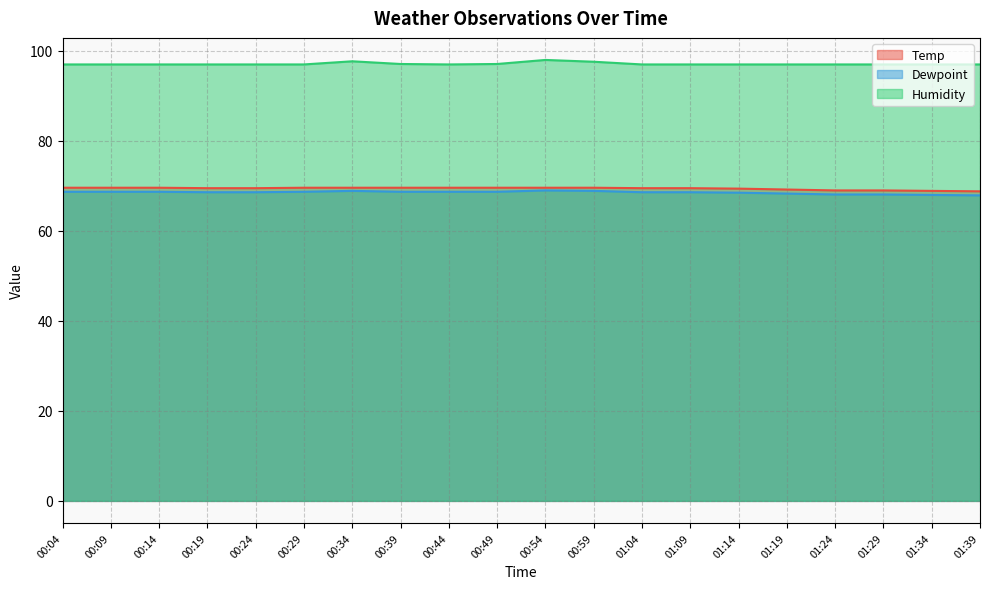

The value of Temp at 01:04 is 19.2. True or false?

False